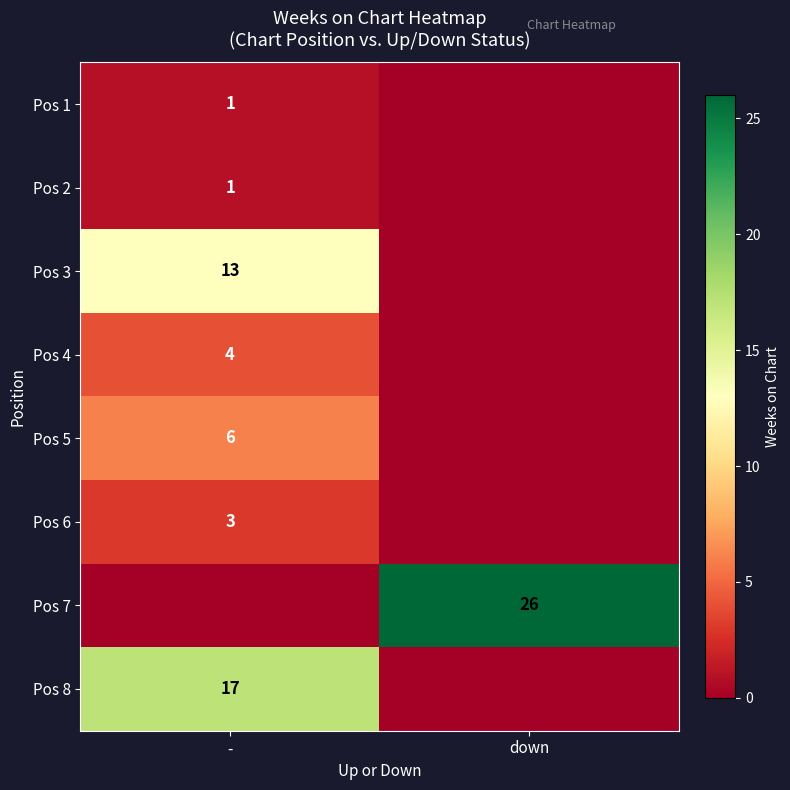

At how many categories does at least one series exceed 16?

2